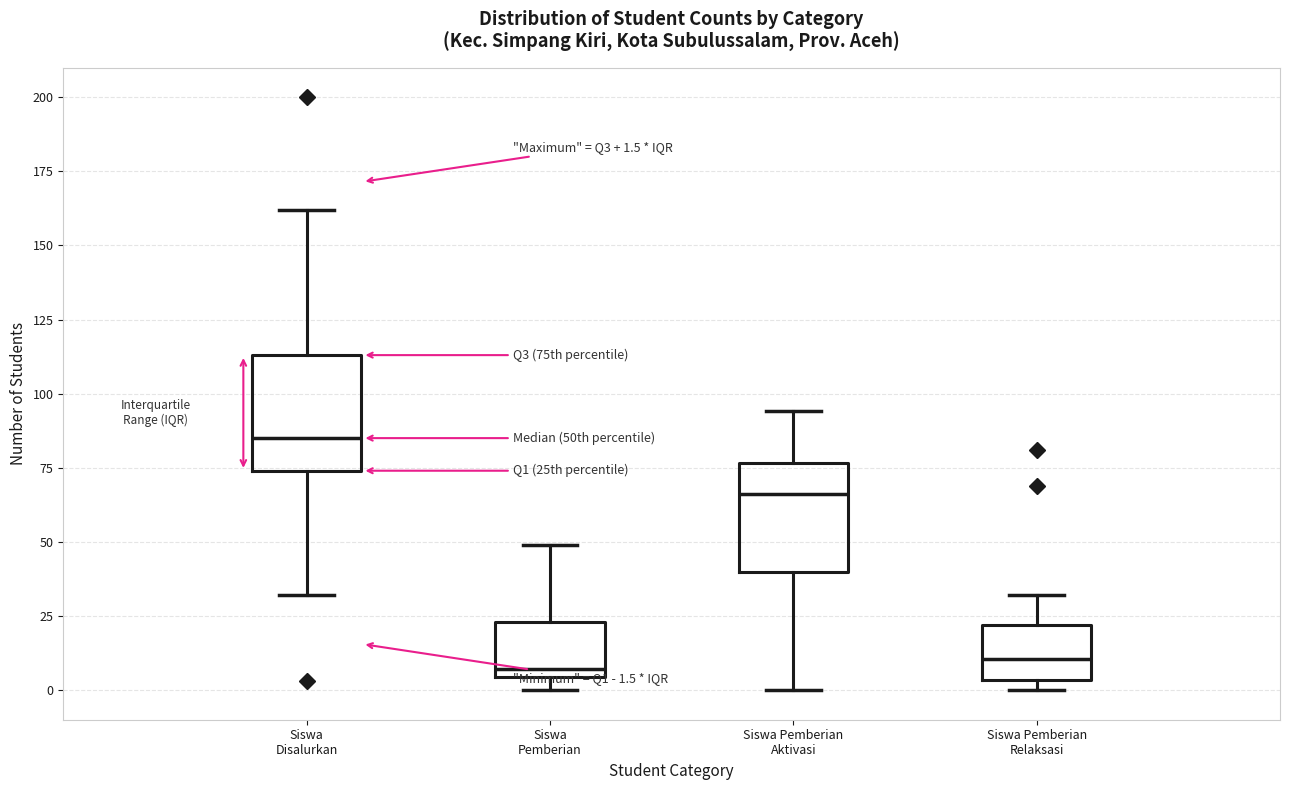

Which box's median line is the highest?

Siswa Disalurkan